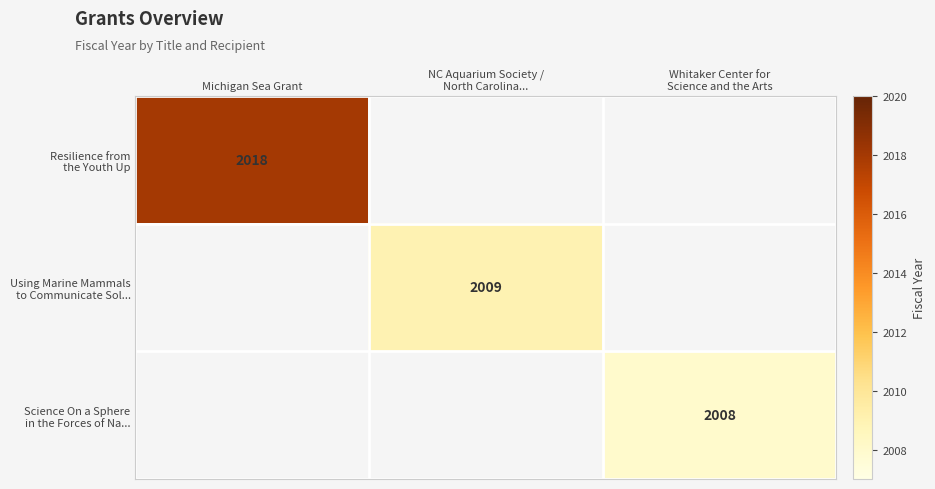

Which category has the highest value across all series?

Michigan Sea Grant